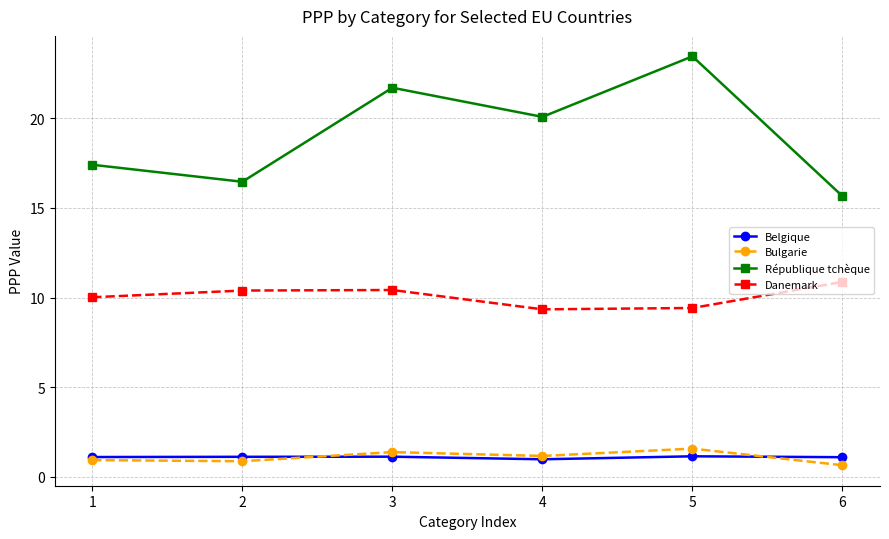

At which category is the sum across all series the highest?

5